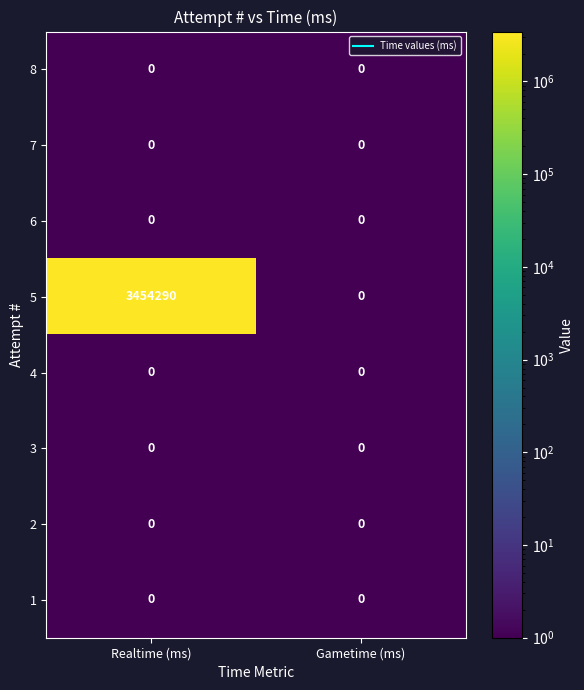

Between Realtime (ms) and Gametime (ms), which series saw the biggest shift?

5